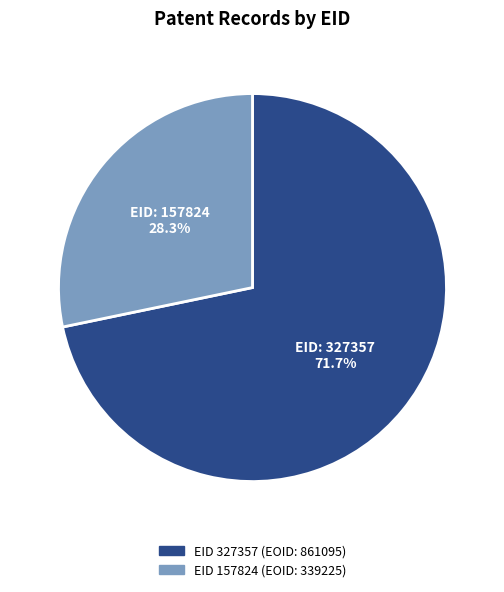

To the nearest percent, what is the average slice percentage?

50%